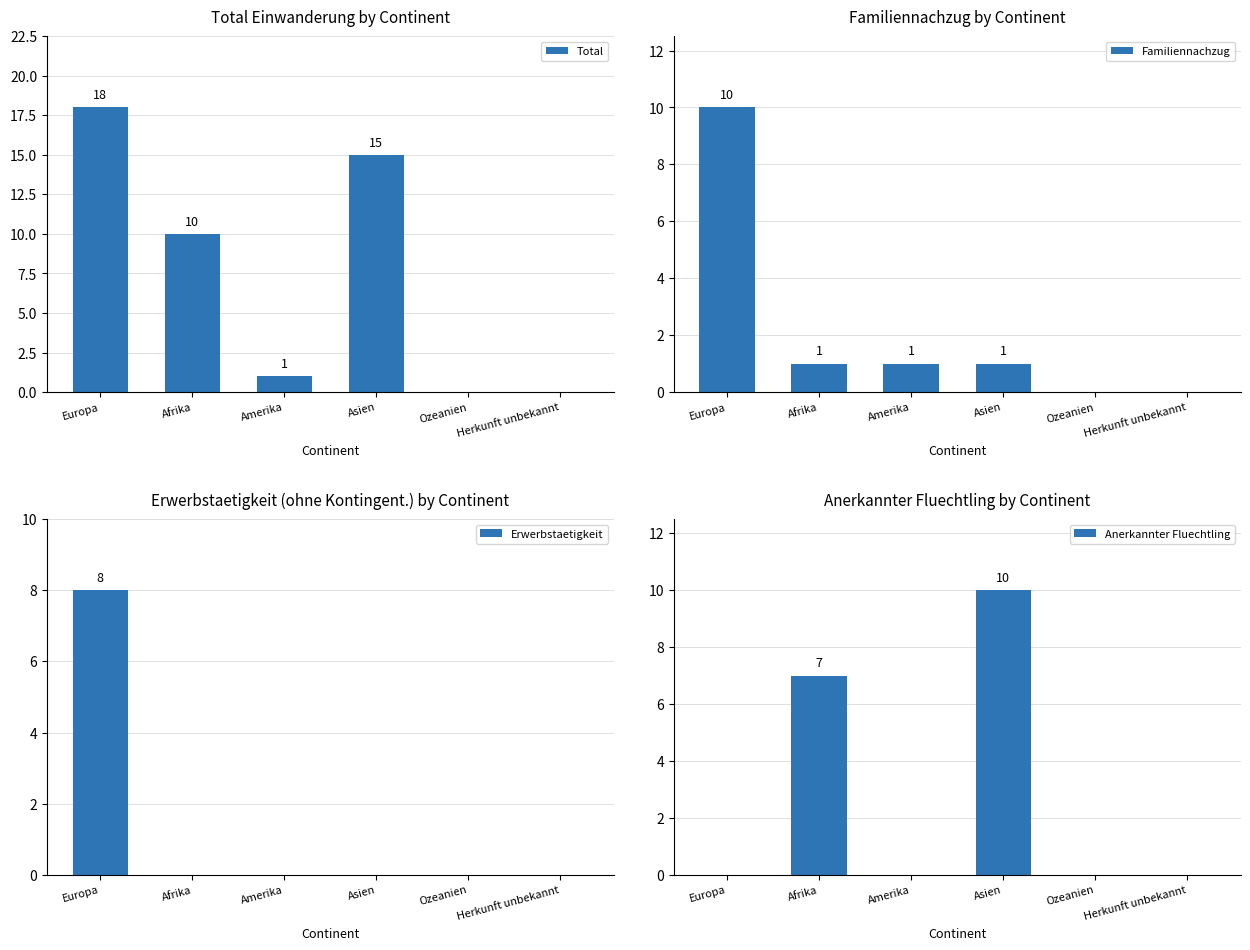

How many values in the Total series are below 10?

3